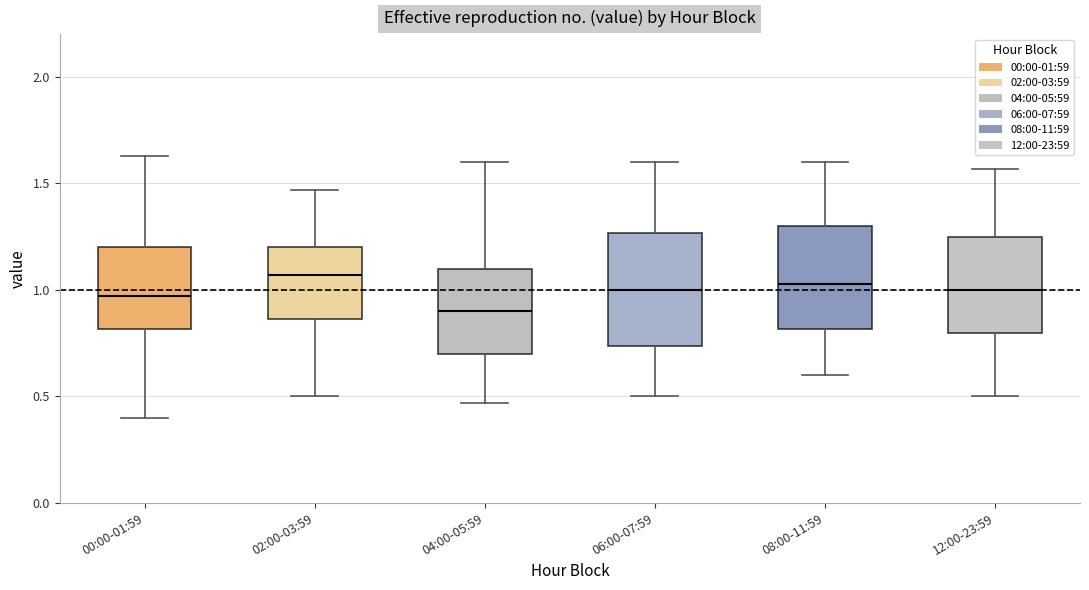

Reading left to right, transcribe this box plot: for each box, give where its median line is, the range the box spans, and where its two whiskers end, as read against the y-axis. The values are not printed on the chart, so give them approximately, as read against the axis.

00:00-01:59: median 0.95, box 0.80 to 1.20, whiskers 0.40 to 1.65
02:00-03:59: median 1.05, box 0.85 to 1.20, whiskers 0.50 to 1.45
04:00-05:59: median 0.90, box 0.70 to 1.10, whiskers 0.45 to 1.60
06:00-07:59: median 1.00, box 0.75 to 1.25, whiskers 0.50 to 1.60
08:00-11:59: median 1.05, box 0.80 to 1.30, whiskers 0.60 to 1.60
12:00-23:59: median 1.00, box 0.80 to 1.25, whiskers 0.50 to 1.55